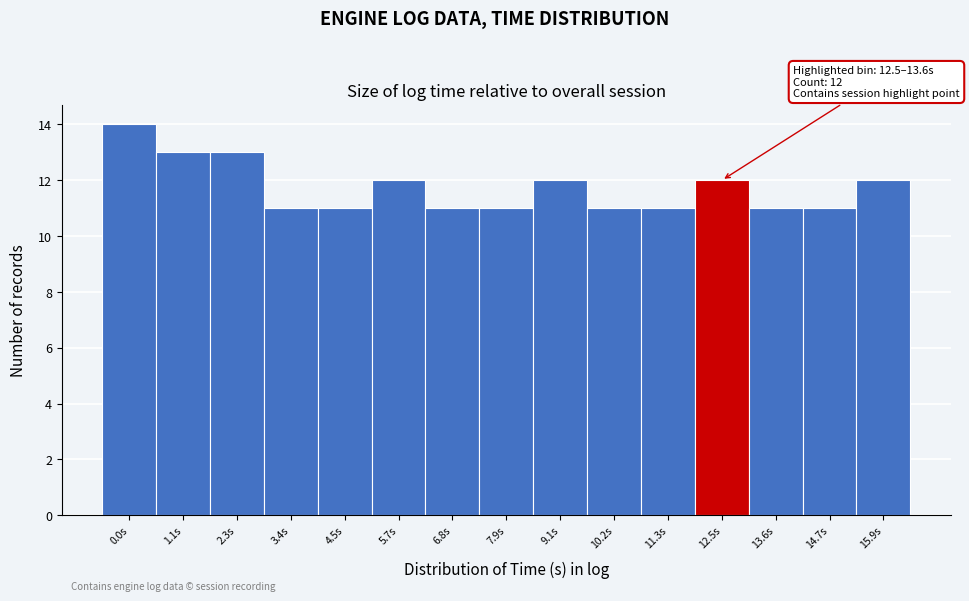

Reading left to right, transcribe all the data shown in this chart.

0.0s=14	1.1s=13	2.3s=13	3.4s=11	4.5s=11	5.7s=12	6.8s=11	7.9s=11	9.1s=12	10.2s=11	11.3s=11	12.5s=12	13.6s=11	14.7s=11	15.9s=12